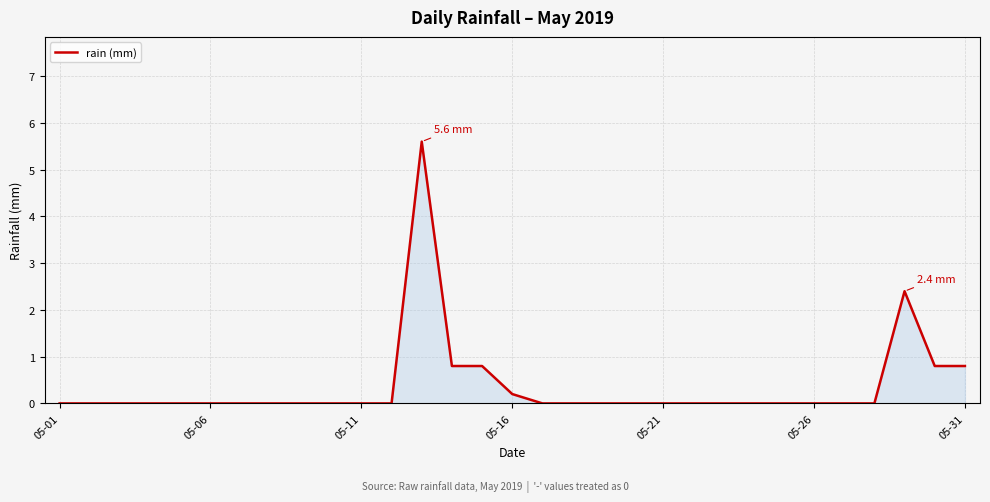

What is the greatest value displayed?

5.6